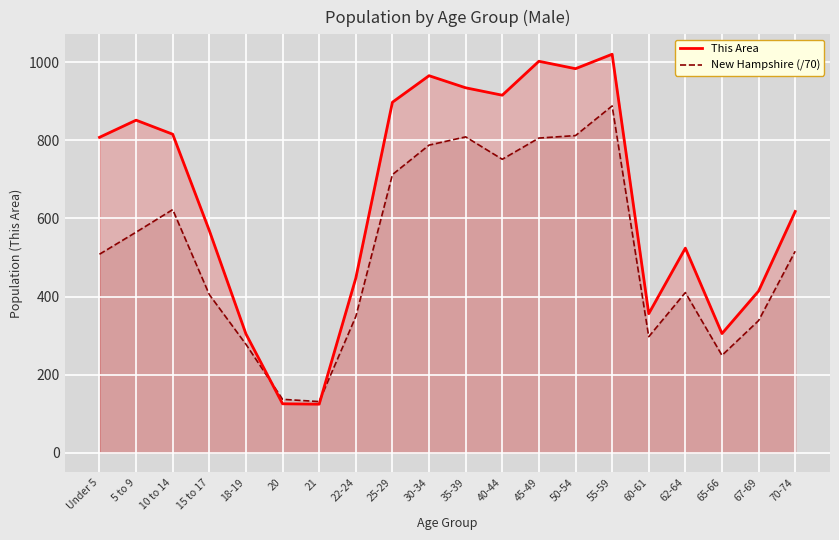

At which category does New Hampshire (/70) reach its first local valley?

21